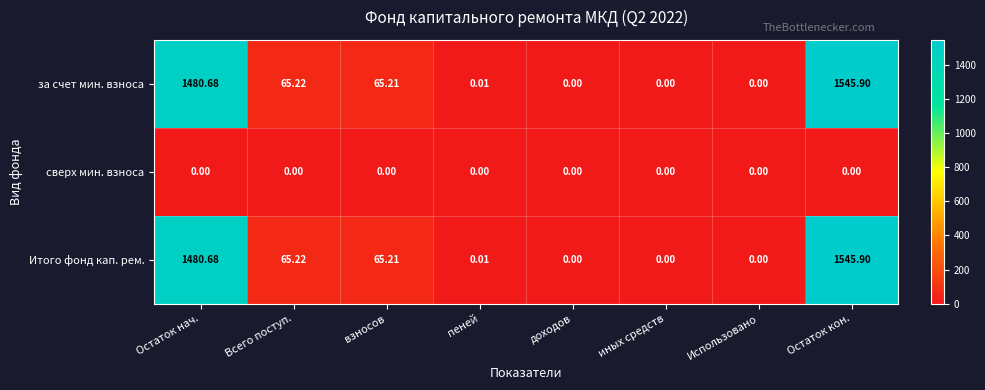

At which category is the sum across all series the highest?

Остаток кон.